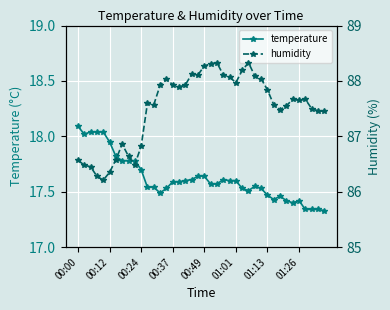

What is the total value across all series at 19?

105.8